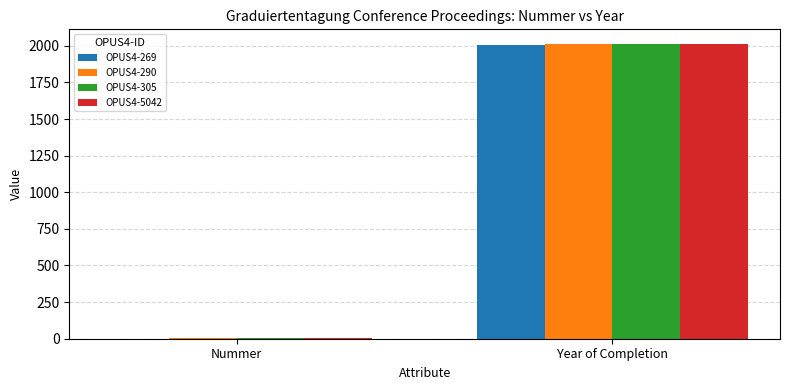

What is the greatest value displayed?

2012